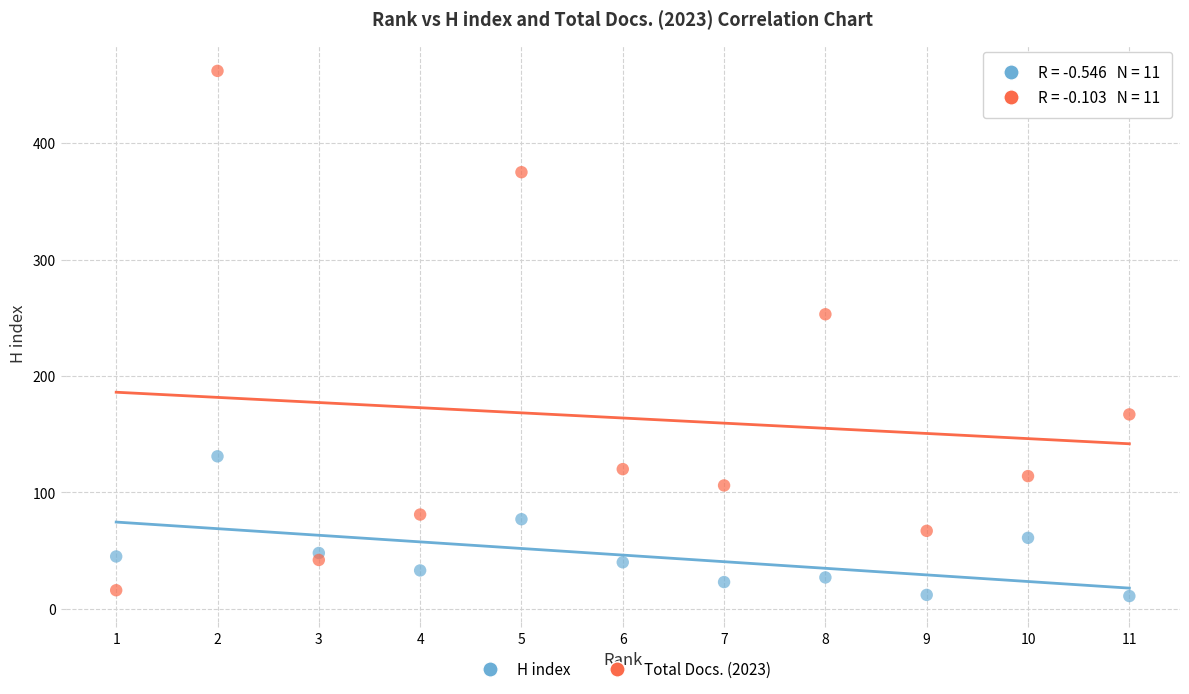

What are all the series names shown in the legend?

H index, Total Docs. (2023)